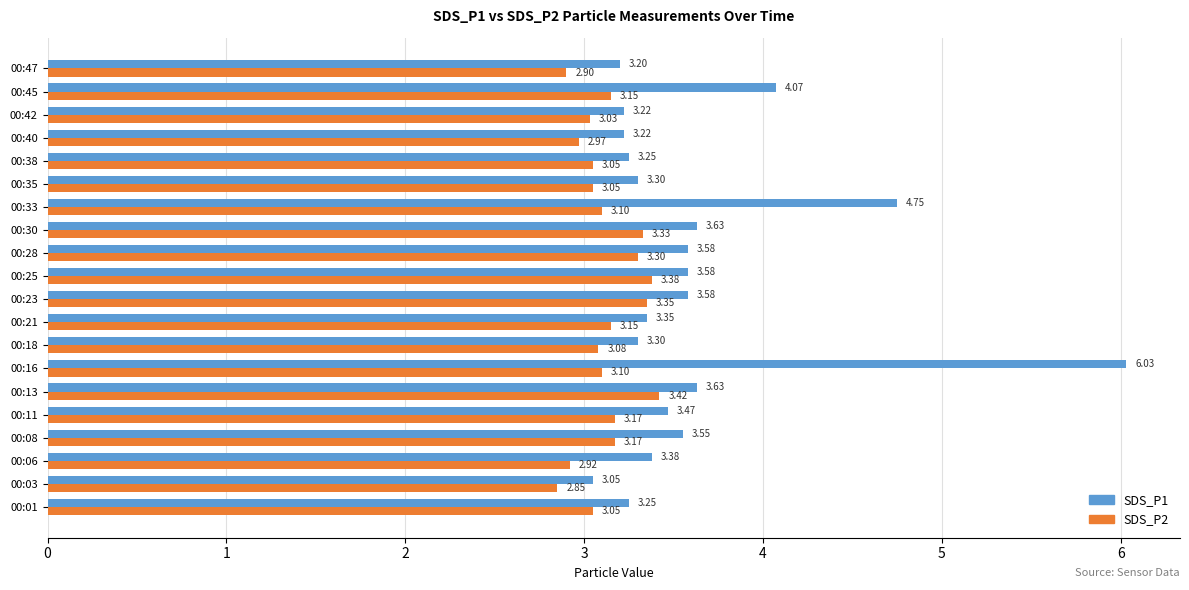

What is the difference between the SDS_P2 values at 00:45 and 00:13?

0.3